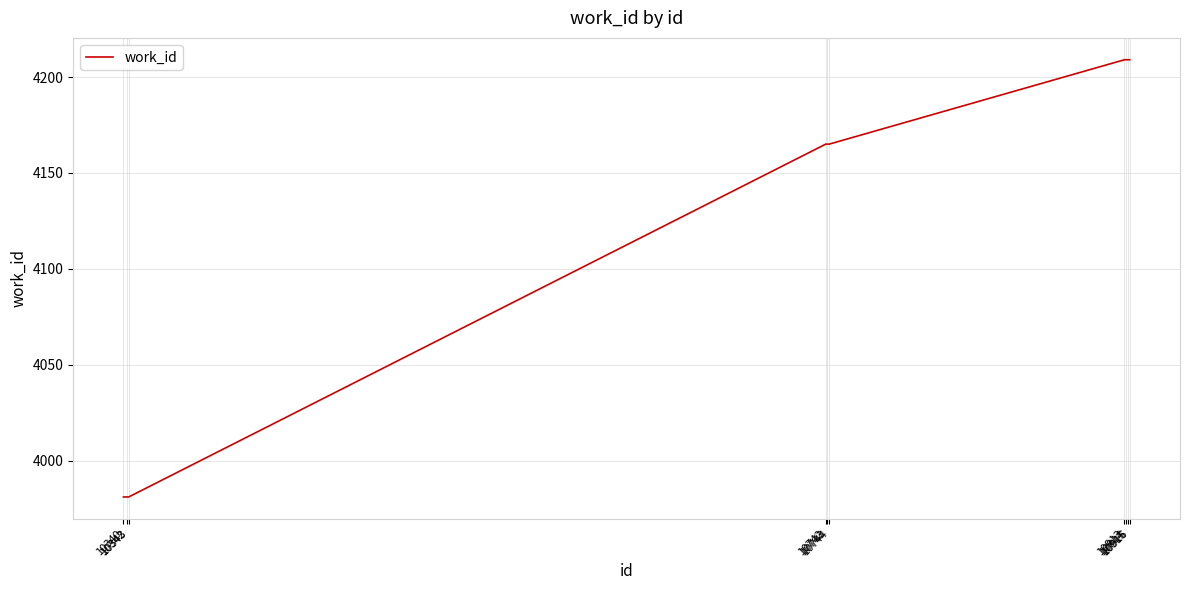

Which has a higher value, 10914 or 10342?

10914